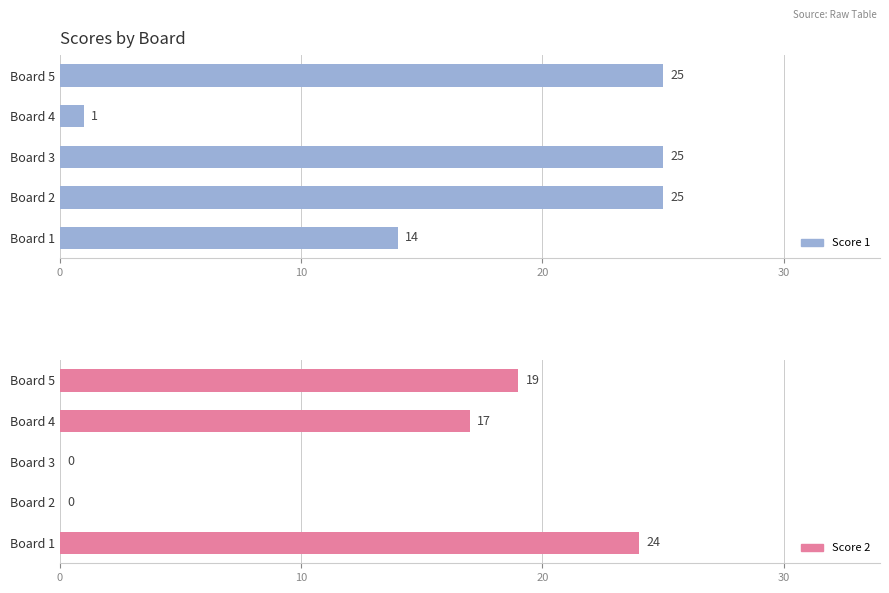

What is the sum of all Score 2 values?

60